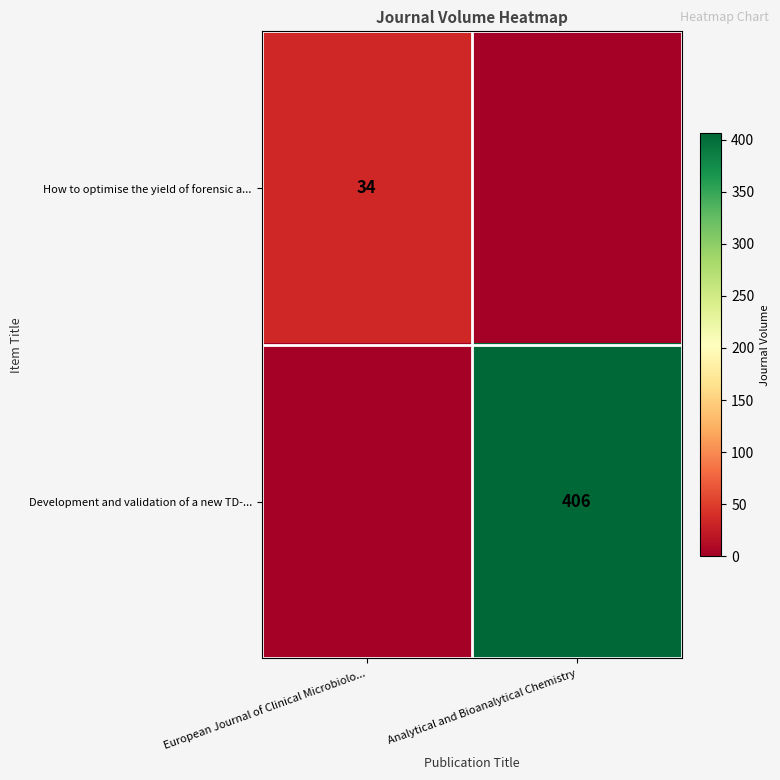

Is it true that How to optimise the yield of forensic a... equals 24 at European Journal of Clinical Microbiolo...?

False